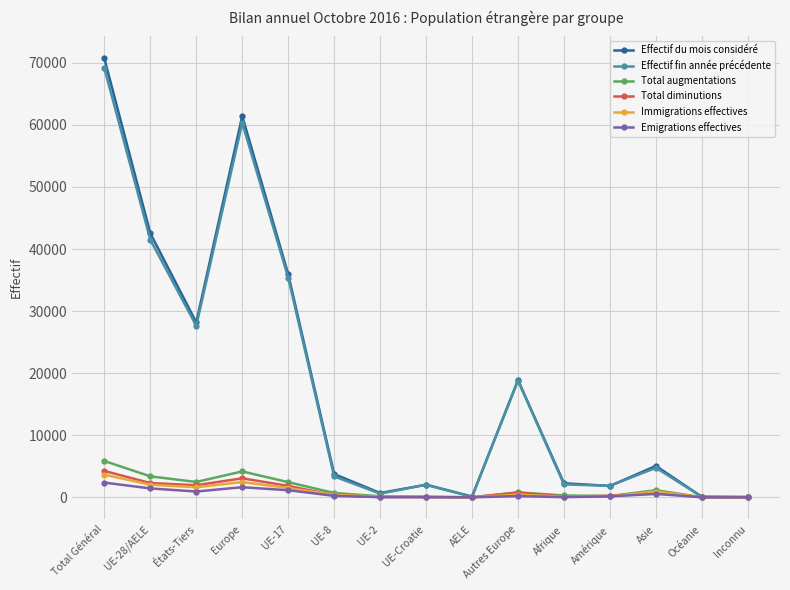

Which series has the largest range (max minus min)?

Effectif du mois considéré